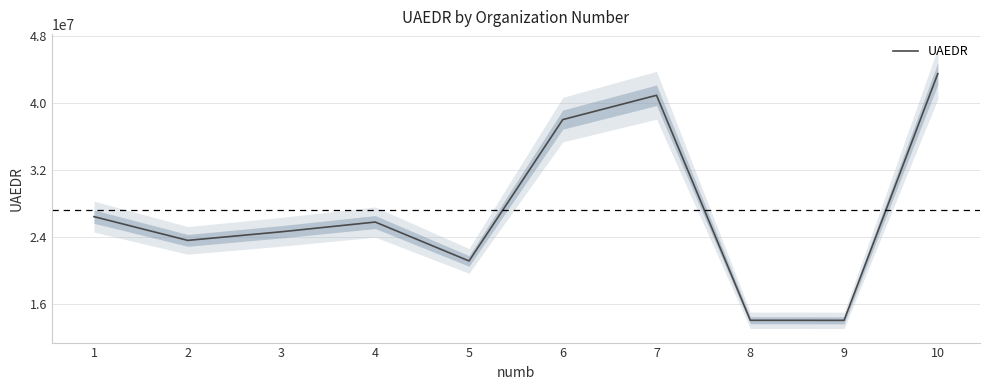

Which label corresponds to the largest value in the chart?

10